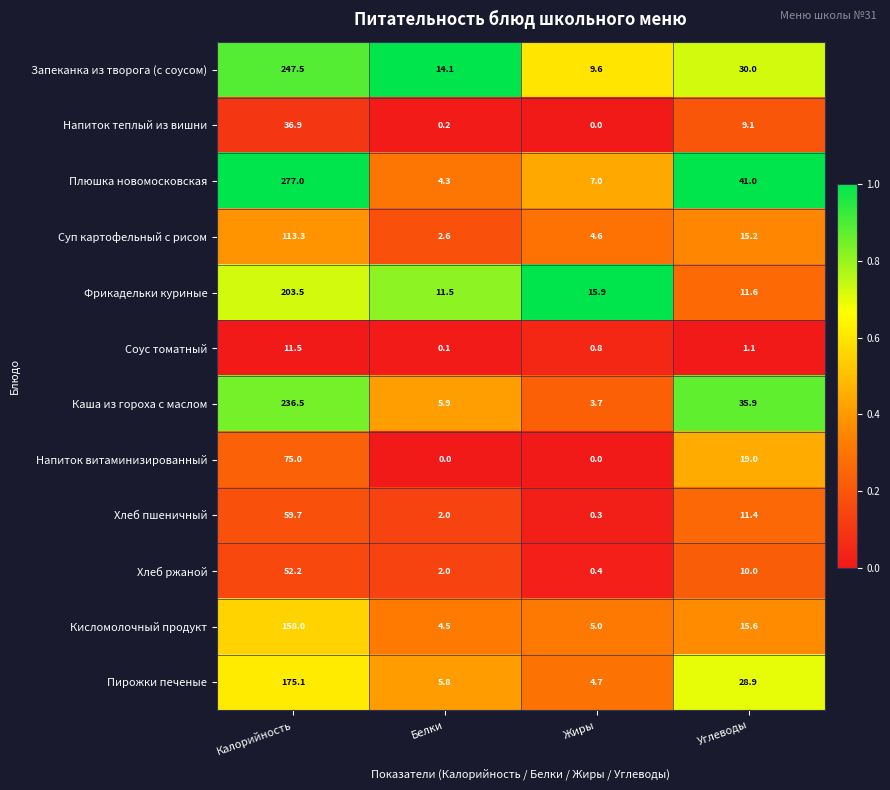

Rank the series by their maximum value, from highest to lowest.

Плюшка новомосковская, Запеканка из творога (с соусом), Каша из гороха с маслом, Фрикадельки куриные, Пирожки печеные, Кисломолочный продукт, Суп картофельный с рисом, Напиток витаминизированный, Хлеб пшеничный, Хлеб ржаной, Напиток теплый из вишни, Соус томатный